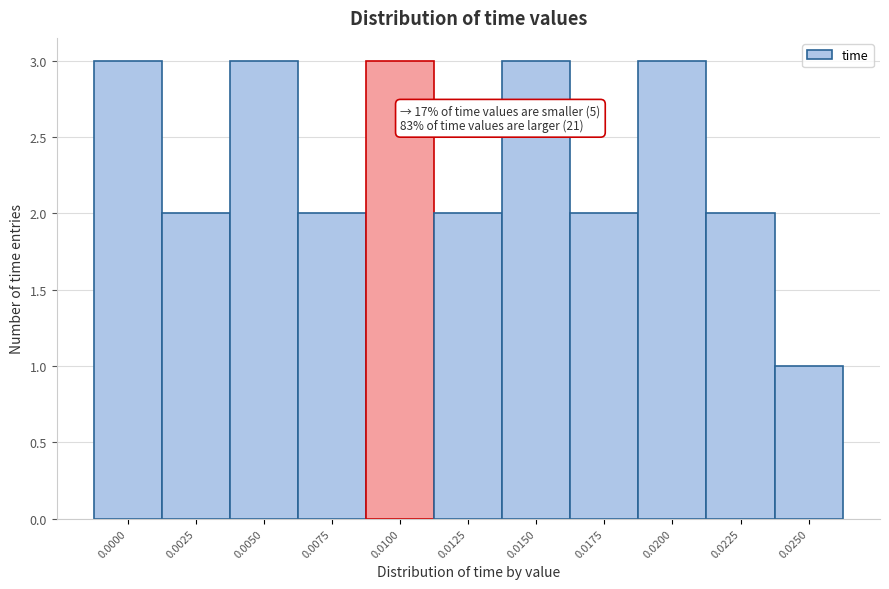

Reading left to right, list all the values displayed in this chart.

3	2	3	2	3	2	3	2	3	2	1